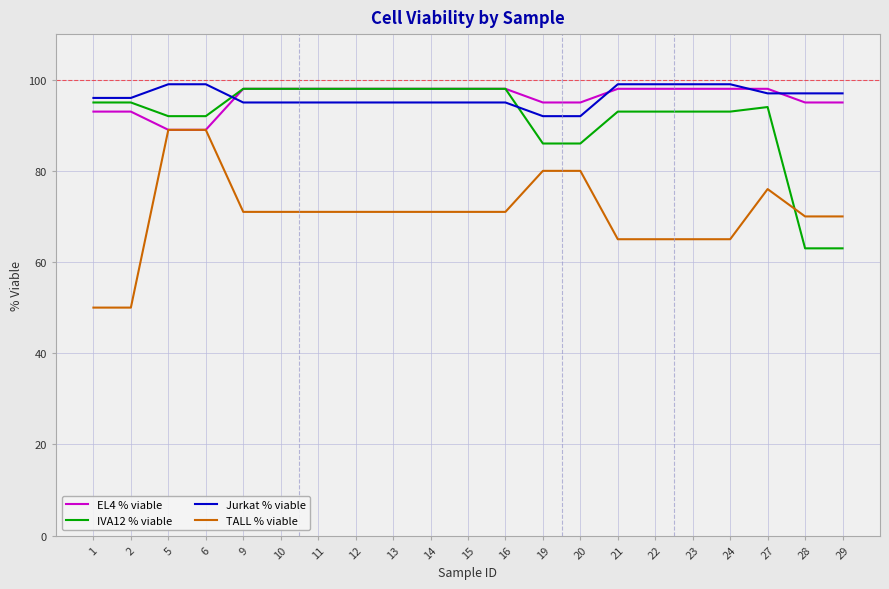

What is the highest value of the TALL % viable series?

89